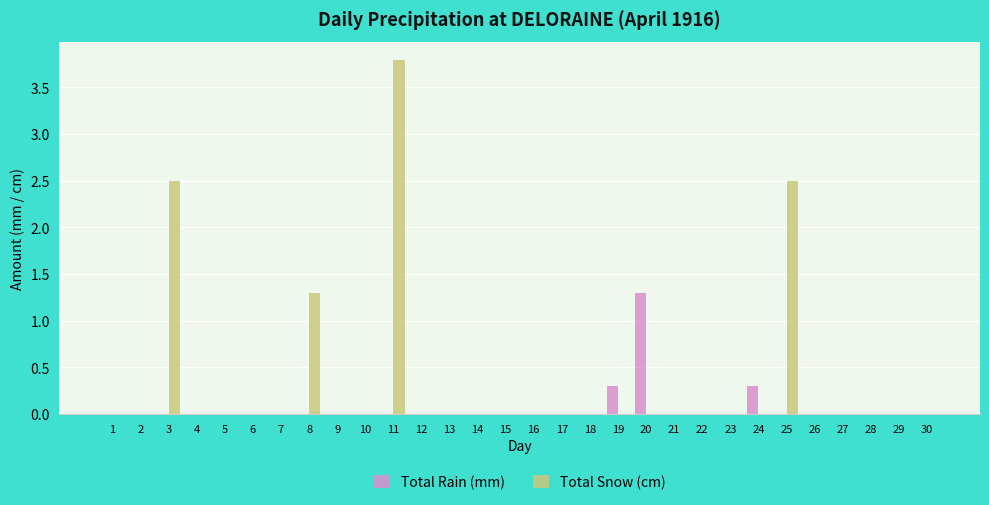

The value of Total Rain (mm) at 29 is -0.5. True or false?

False